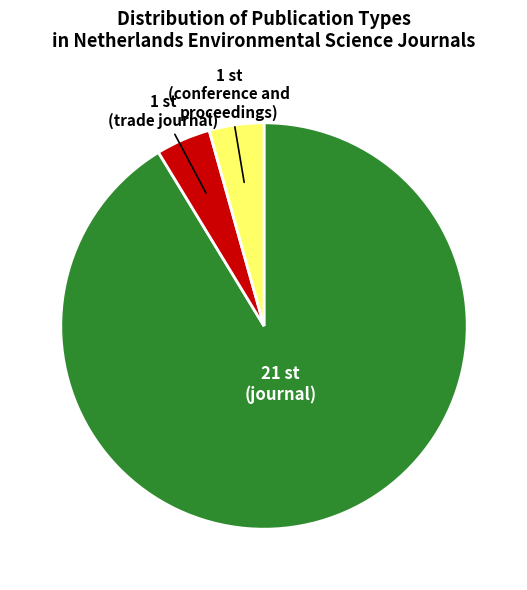

Does any single category account for the majority?

Yes